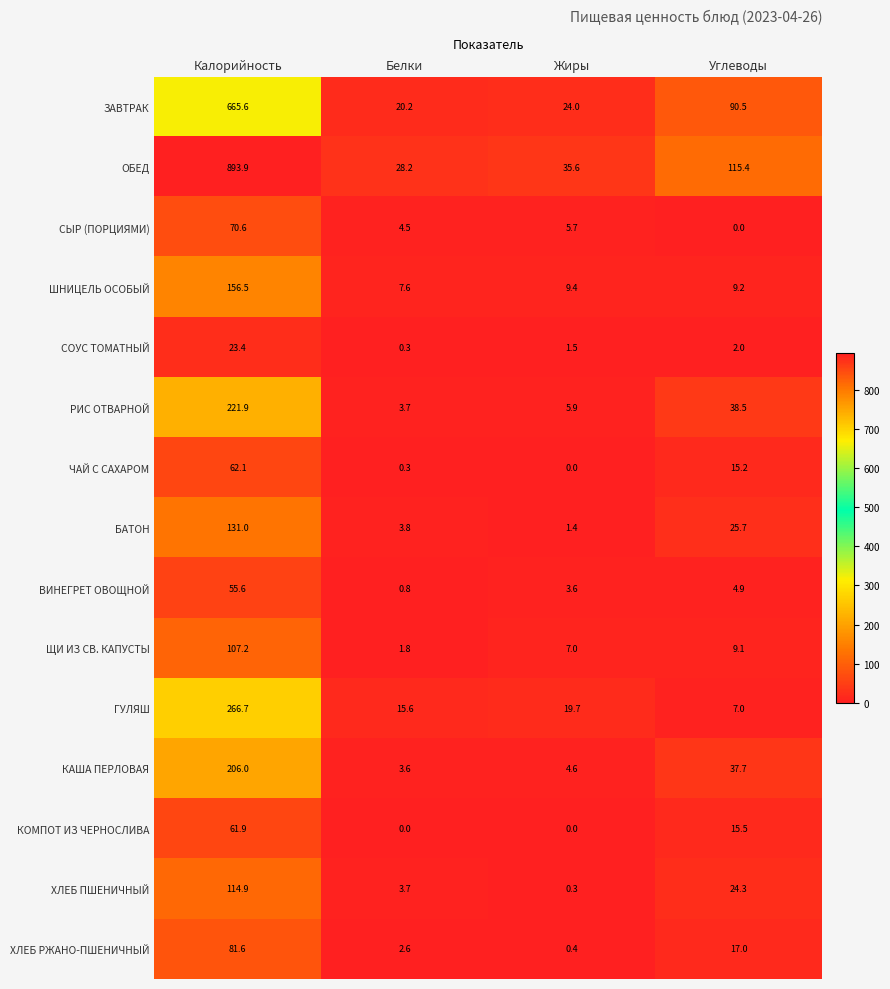

Rank the series at Калорийность from lowest to highest value.

СОУС ТОМАТНЫЙ, ВИНЕГРЕТ ОВОЩНОЙ, КОМПОТ ИЗ ЧЕРНОСЛИВА, ЧАЙ С САХАРОМ, СЫР (ПОРЦИЯМИ), ХЛЕБ РЖАНО-ПШЕНИЧНЫЙ, ЩИ ИЗ СВ. КАПУСТЫ, ХЛЕБ ПШЕНИЧНЫЙ, БАТОН, ШНИЦЕЛЬ ОСОБЫЙ, КАША ПЕРЛОВАЯ, РИС ОТВАРНОЙ, ГУЛЯШ, ЗАВТРАК, ОБЕД